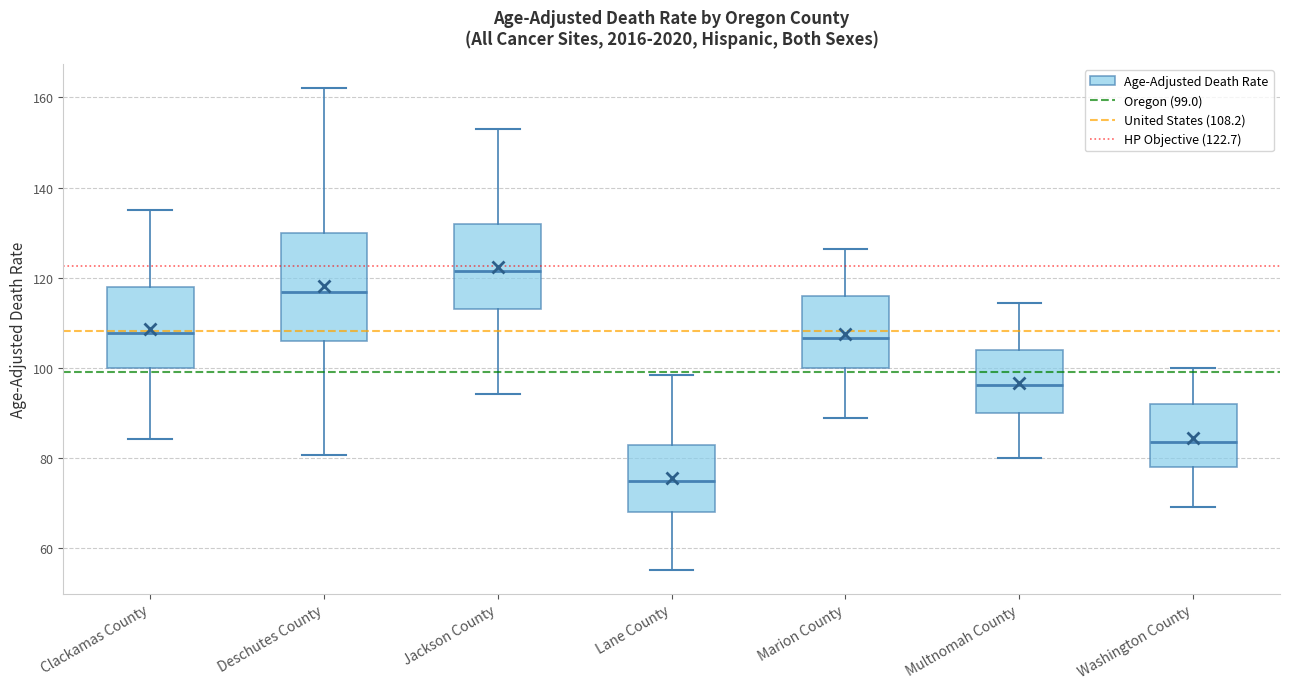

Which box's median line is the lowest?

Lane County